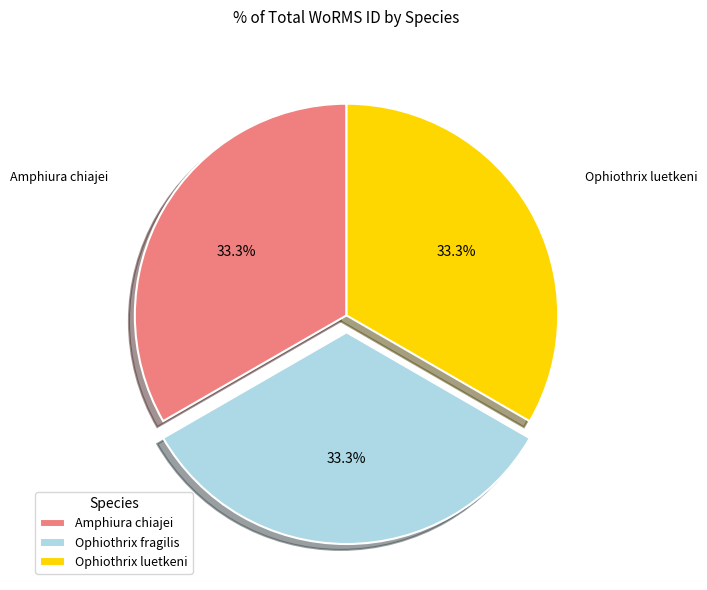

Approximately how many times larger is the value at Ophiothrix luetkeni compared to Amphiura chiajei?

1.0